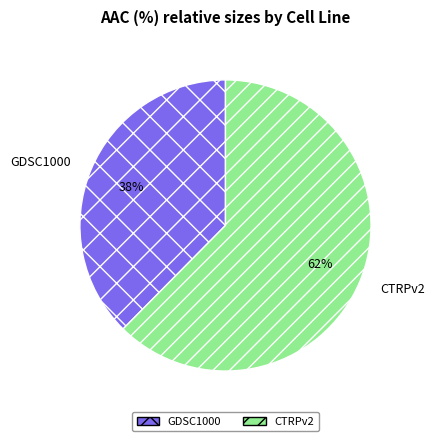

To the nearest percent, what is the combined percentage of GDSC1000 and CTRPv2?

100%